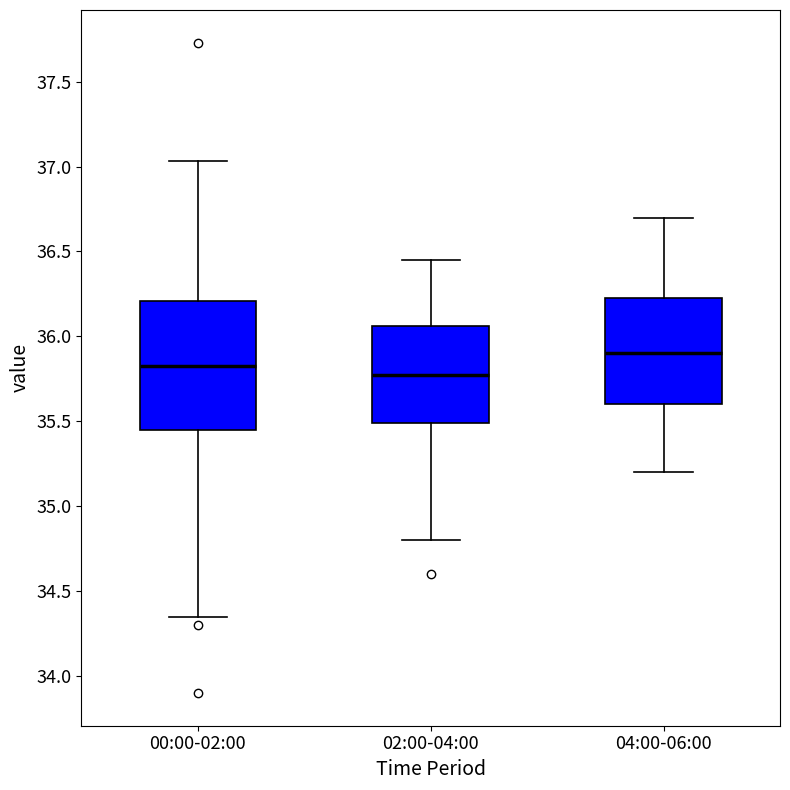

Reading left to right, read every box against the y-axis: the position of its median line, the range the box covers, and the ends of its whiskers. The values are not printed on the chart, so give them approximately, as read against the axis.

00:00-02:00: median 35.85, box 35.45 to 36.20, whiskers 34.35 to 37.05
02:00-04:00: median 35.80, box 35.50 to 36.05, whiskers 34.80 to 36.45
04:00-06:00: median 35.90, box 35.60 to 36.25, whiskers 35.20 to 36.70